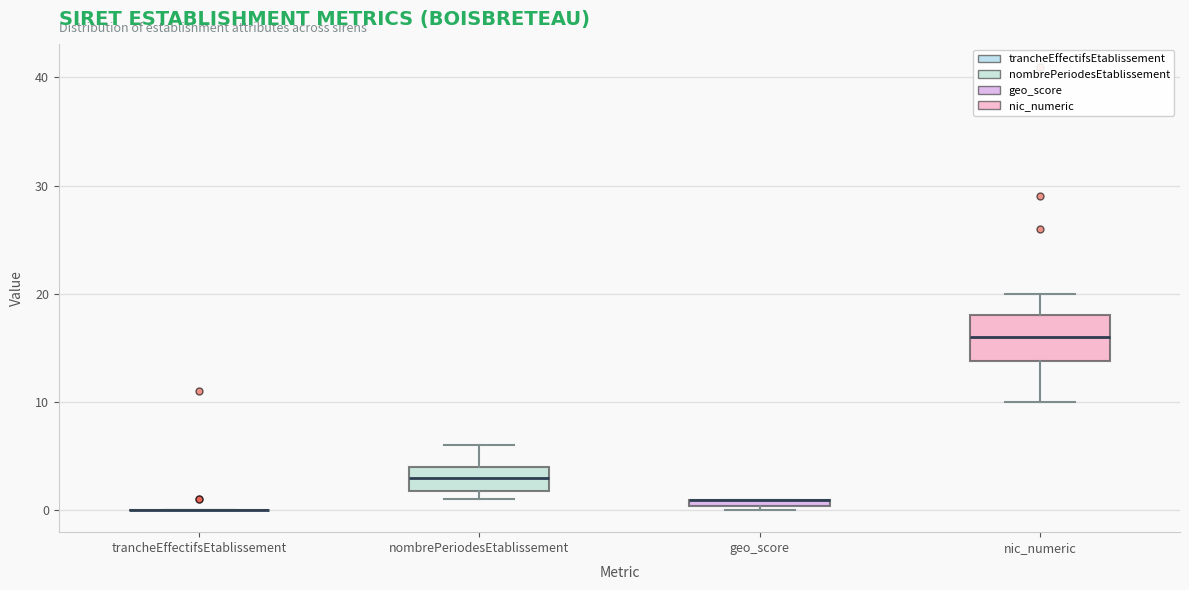

Comparing the boxes themselves (not the whiskers), which one is the tallest?

nic_numeric